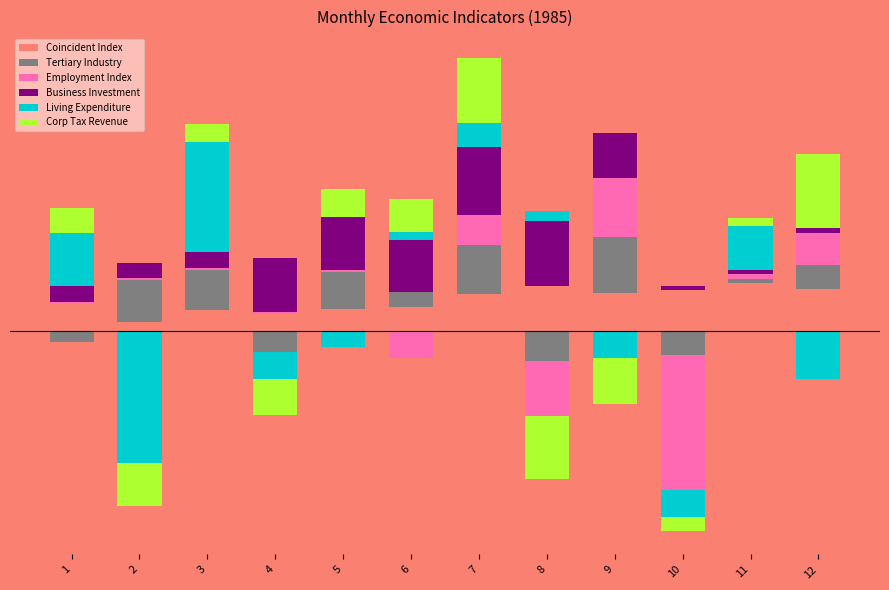

How many bars are there in each group?

6